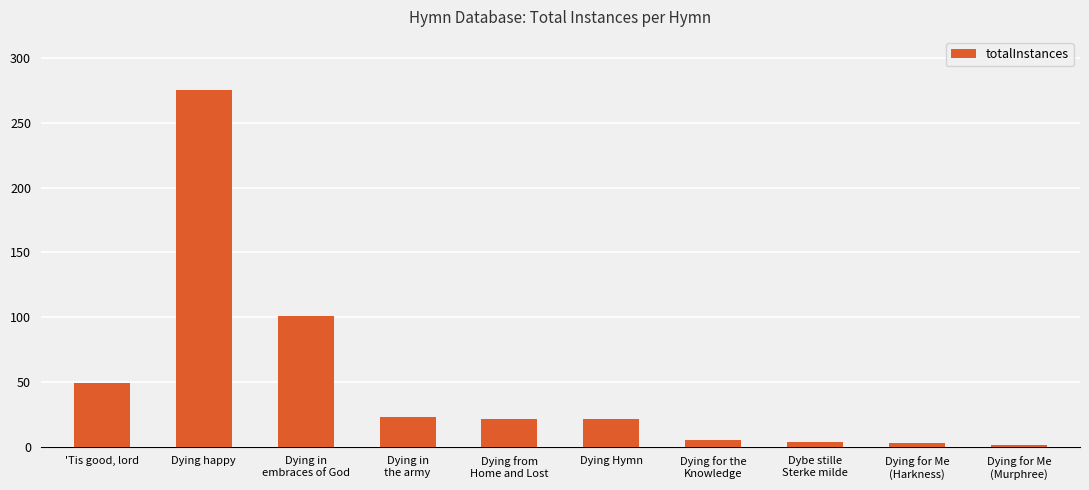

How many bars are there in total?

10